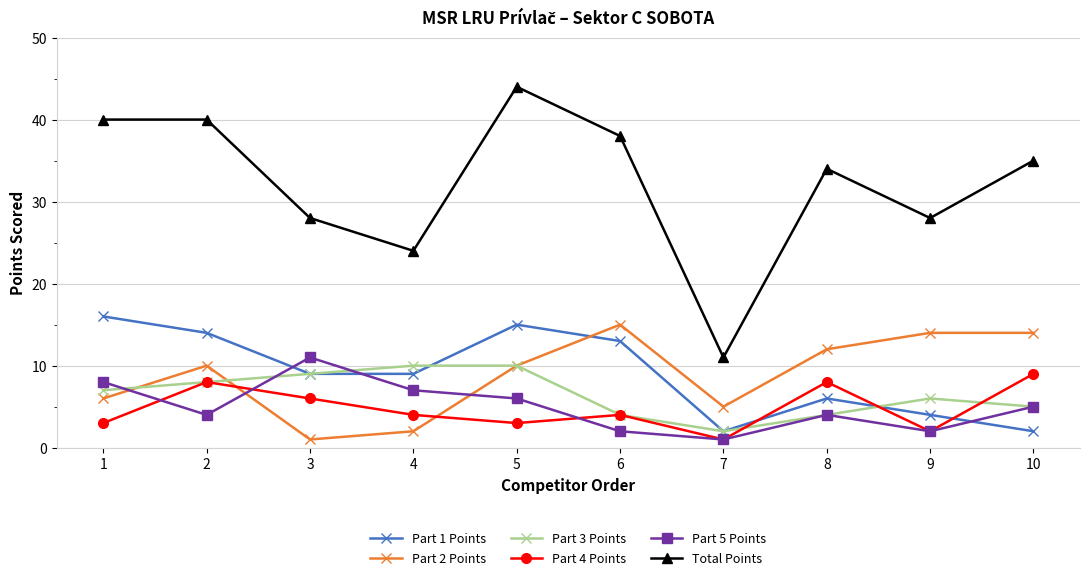

Reading right to left, transcribe all the data shown in this chart.

Part 1 Points: 10=2	9=4	8=6	7=2	6=13	5=15	4=9	3=9	2=14	1=16
Part 2 Points: 10=14	9=14	8=12	7=5	6=15	5=10	4=2	3=1	2=10	1=6
Part 3 Points: 10=5	9=6	8=4	7=2	6=4	5=10	4=10	3=9	2=8	1=7
Part 4 Points: 10=9	9=2	8=8	7=1	6=4	5=3	4=4	3=6	2=8	1=3
Part 5 Points: 10=5	9=2	8=4	7=1	6=2	5=6	4=7	3=11	2=4	1=8
Total Points: 10=35	9=28	8=34	7=11	6=38	5=44	4=24	3=28	2=40	1=40